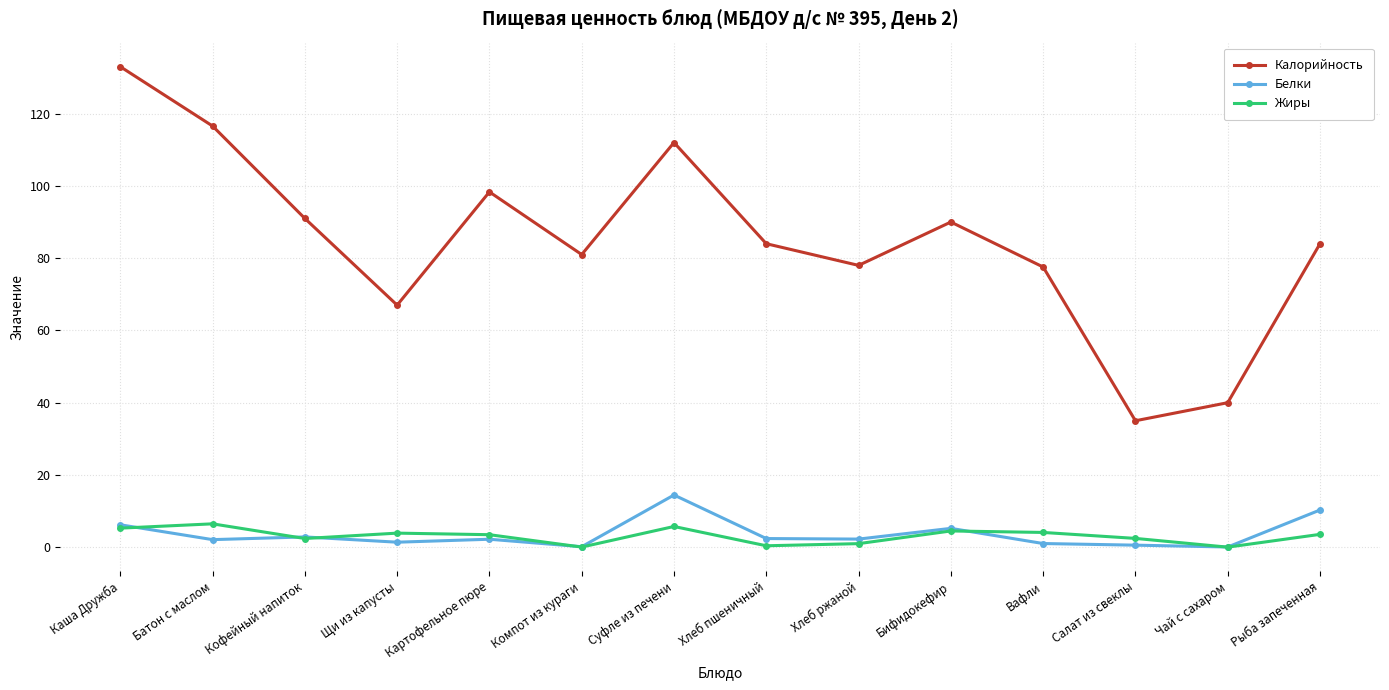

True or false: Калорийность and Белки cross at least once.

False